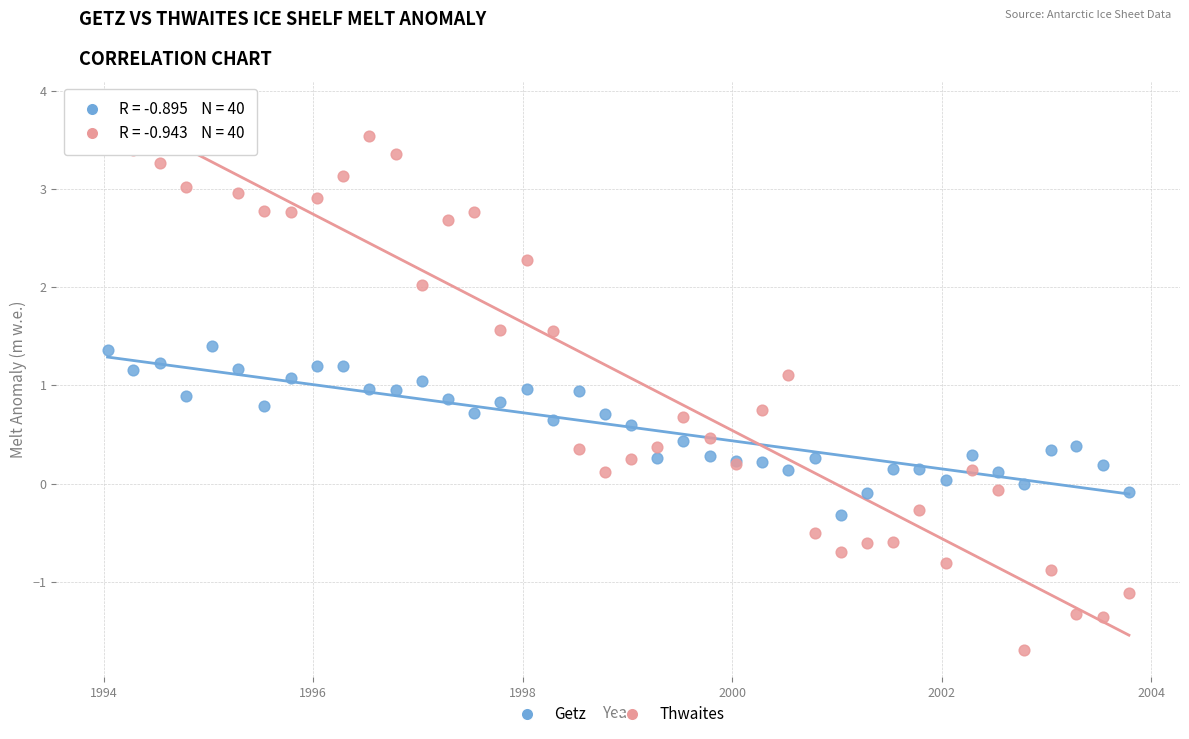

What is the X range (max minus min) for the scatter plot?

9.7